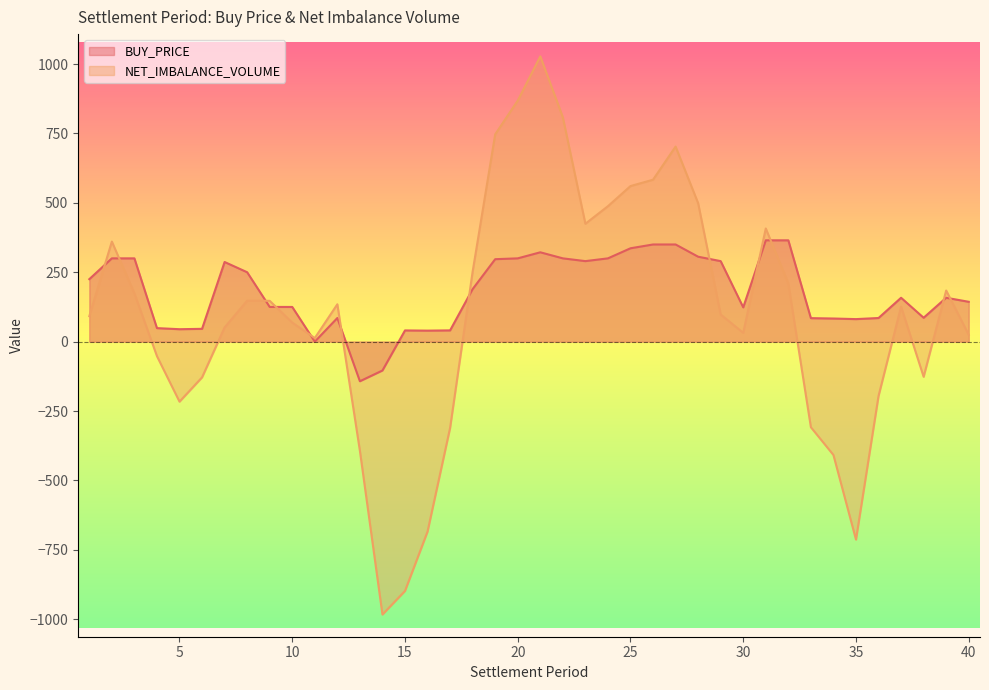

Which series has the widest spread of values?

NET_IMBALANCE_VOLUME